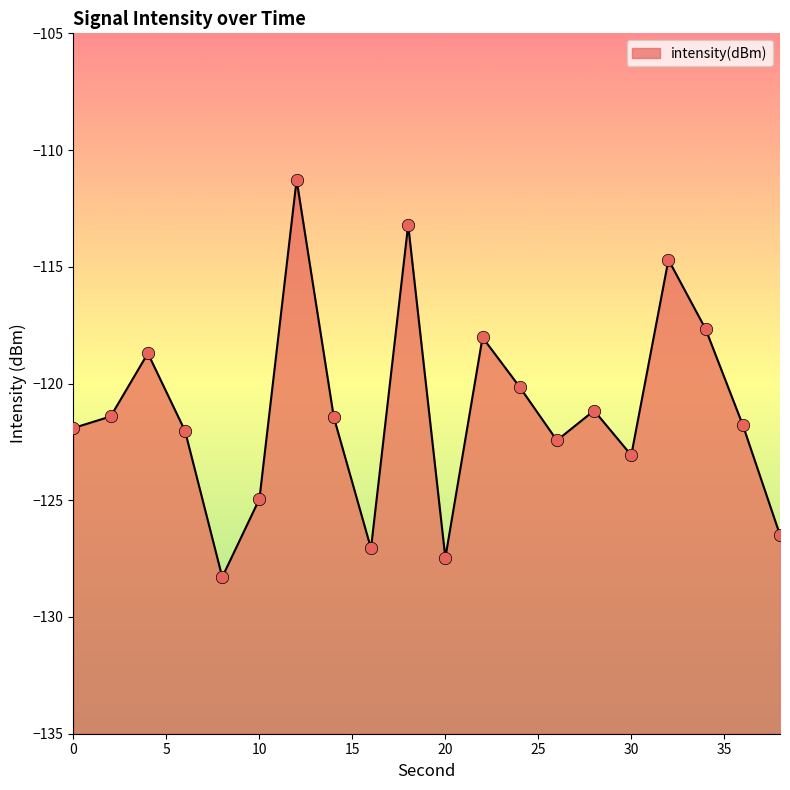

What is the change in value from 30 to 36?

+1.3